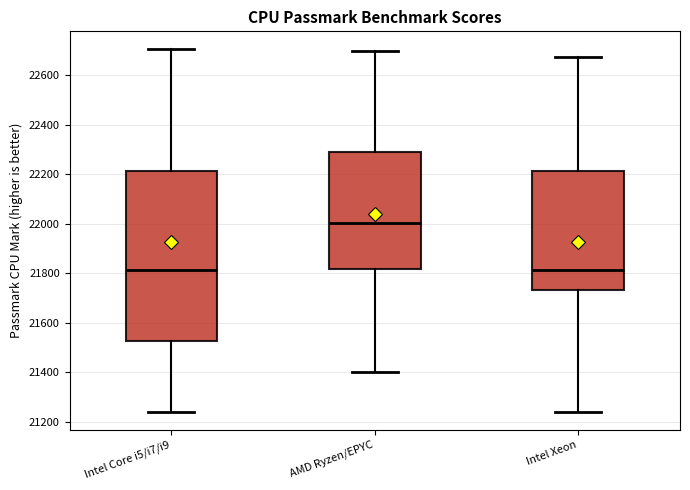

Where does the upper whisker of the box for AMD Ryzen/EPYC end on the y-axis? The values are not printed on the chart, so give them approximately, as read against the axis.

22700